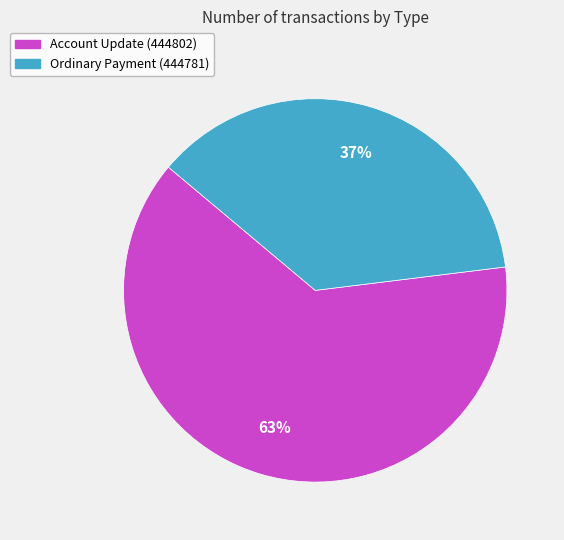

To the nearest percent, what portion does Account Update (444802) represent?

63%